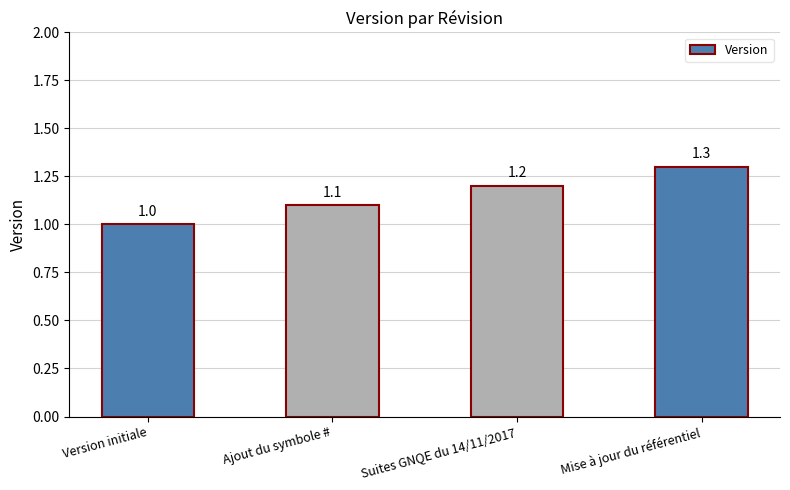

The value at Ajout du symbole # is 1.9. True or false?

False